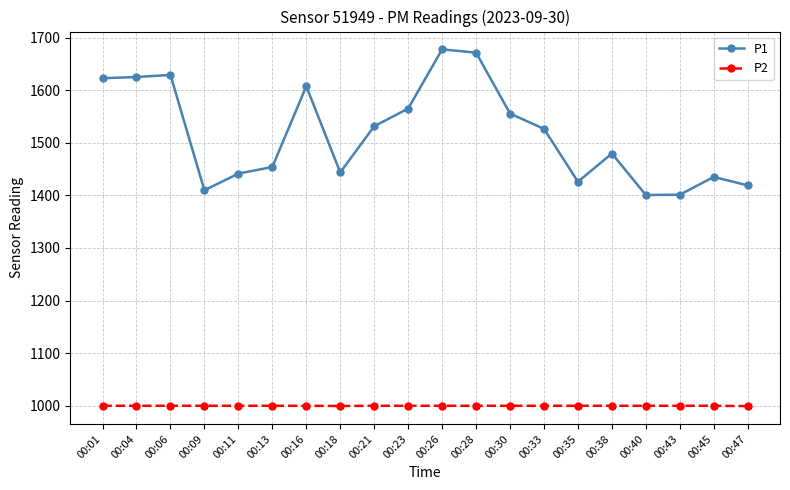

True or false: P2 and P1 cross at least once.

False